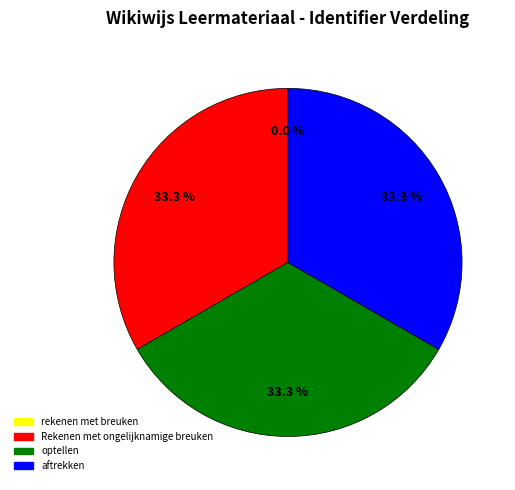

Is Rekenen met ongelijknamige breuken the majority of the pie?

No